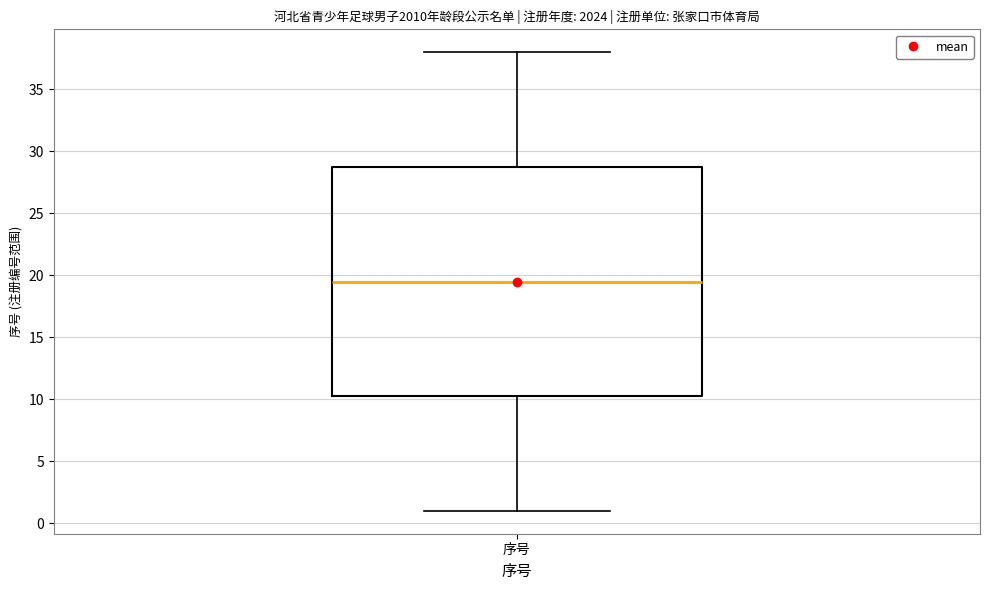

Where does the median line of the box for 序号 sit on the y-axis? The values are not printed on the chart, so give them approximately, as read against the axis.

19.5